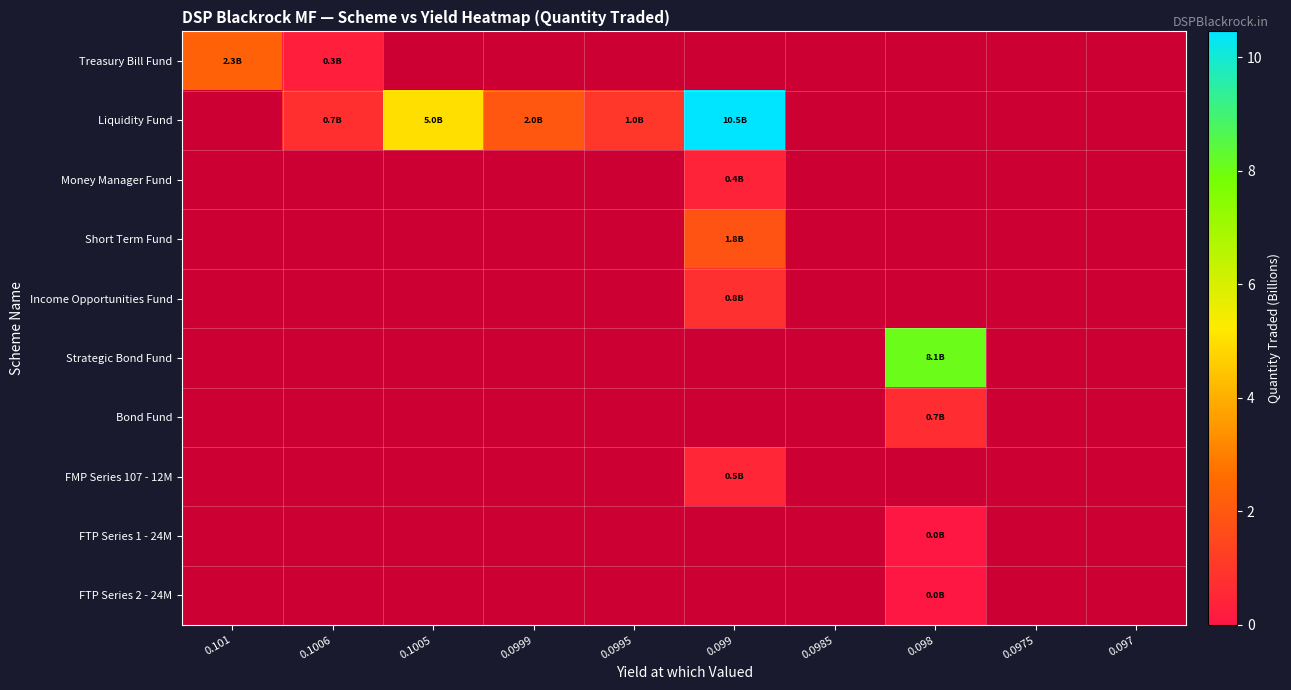

What is the total value across all series at 0.0999?

2.0